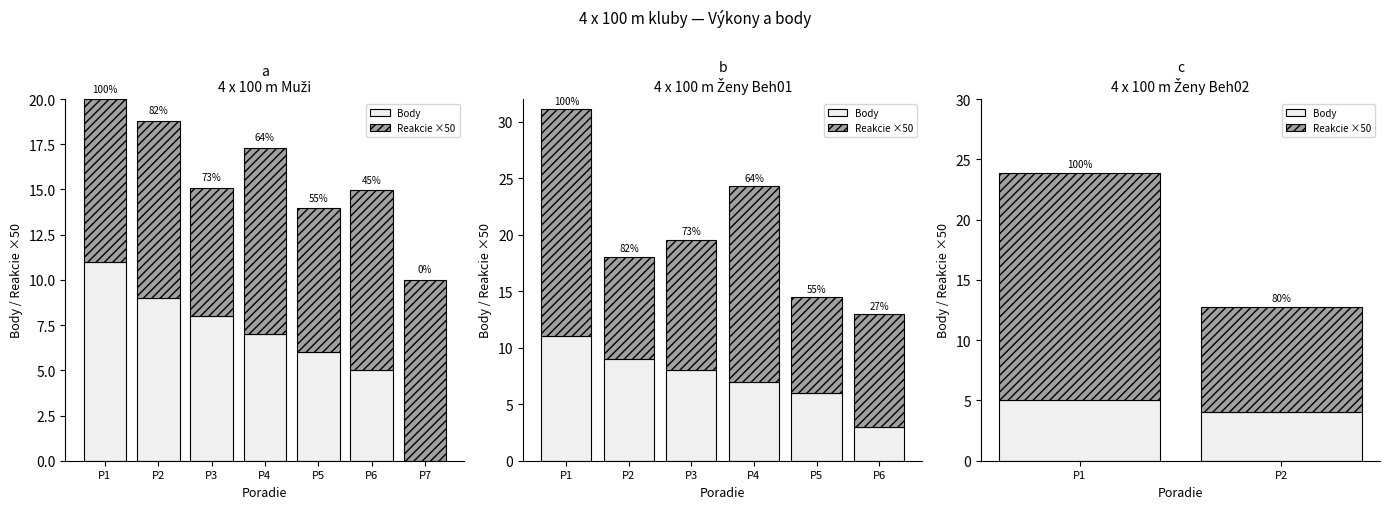

Which label corresponds to the smallest value in the chart?

P2